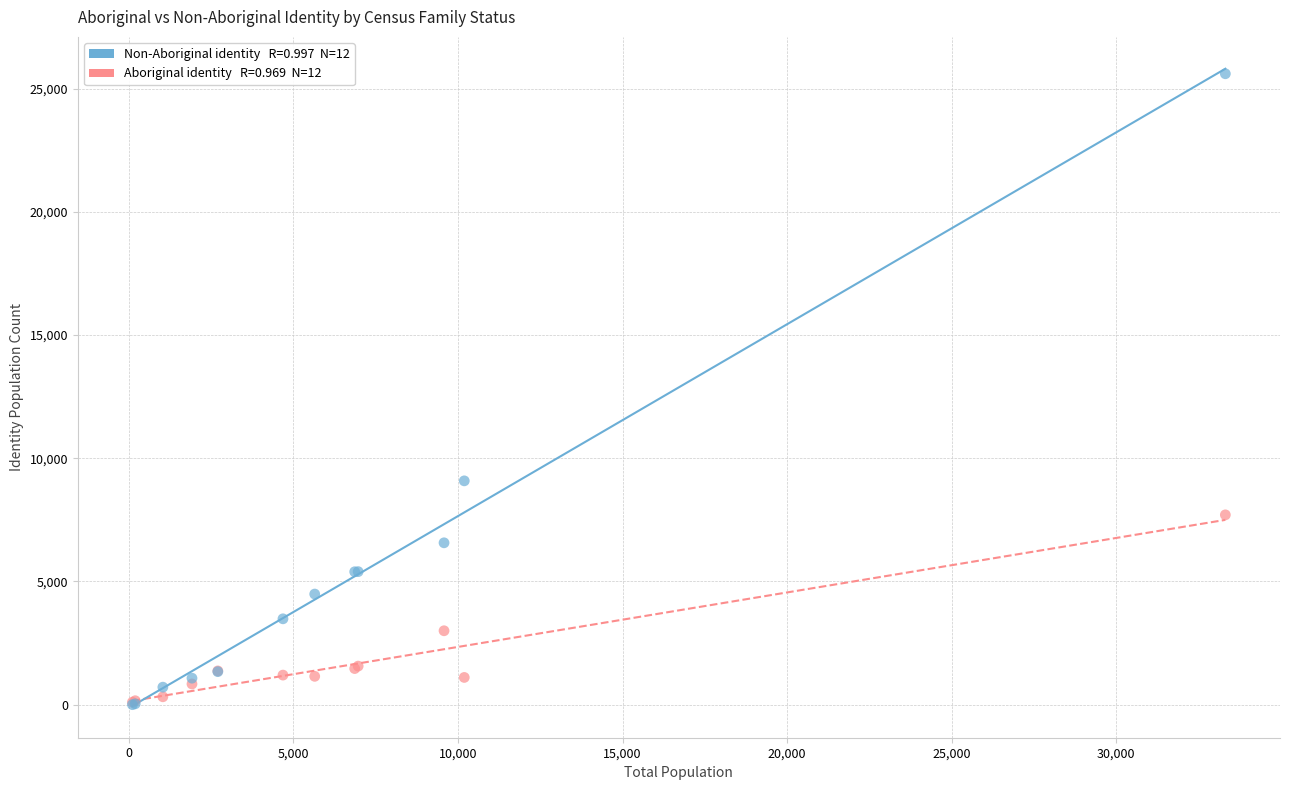

Across all series, what Y value is closest to 12805?

9085